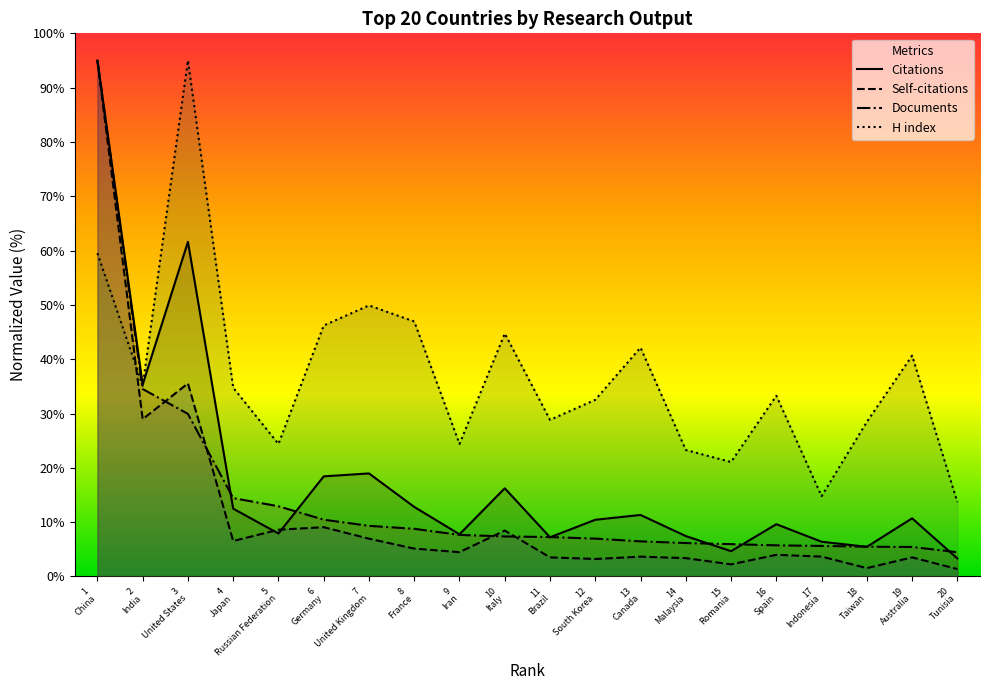

At which category is the sum across all series the highest?

1
China